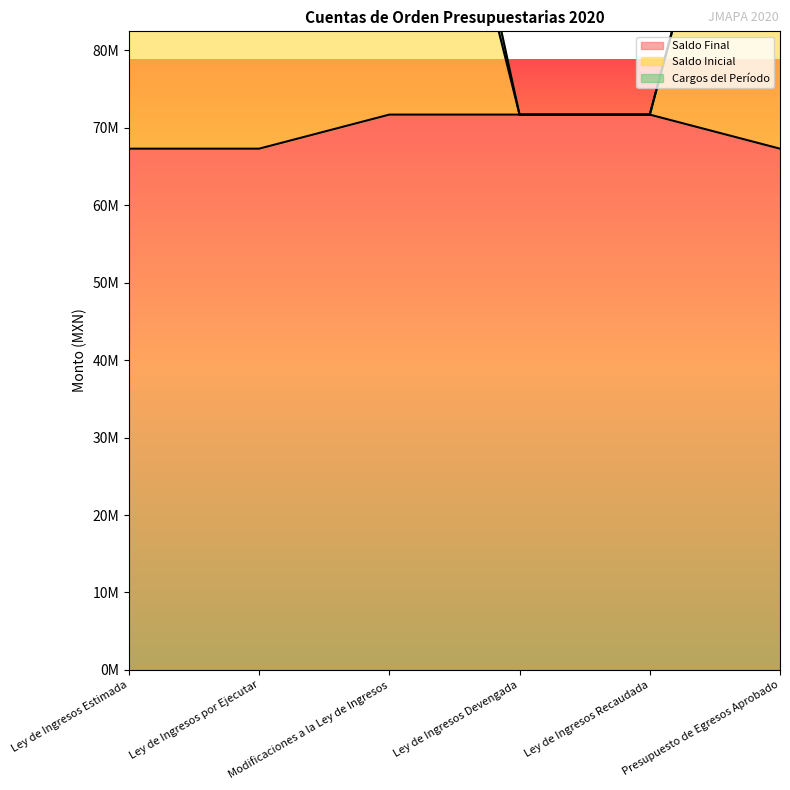

What is the difference between the highest and lowest values at Presupuesto de Egresos Aprobado?

67312273.0